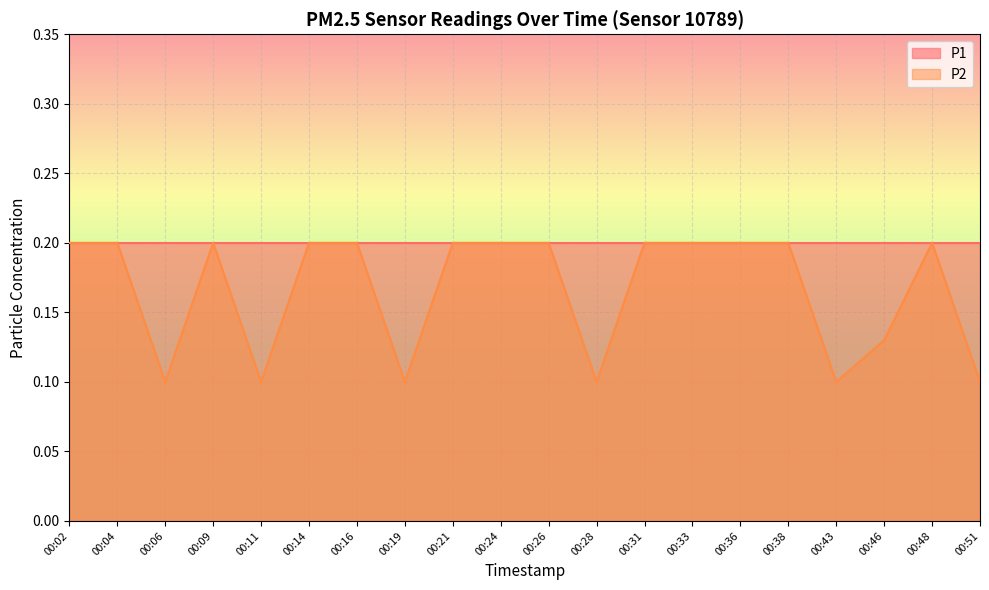

Is it true that the value at 00:31 is 0.2?

True